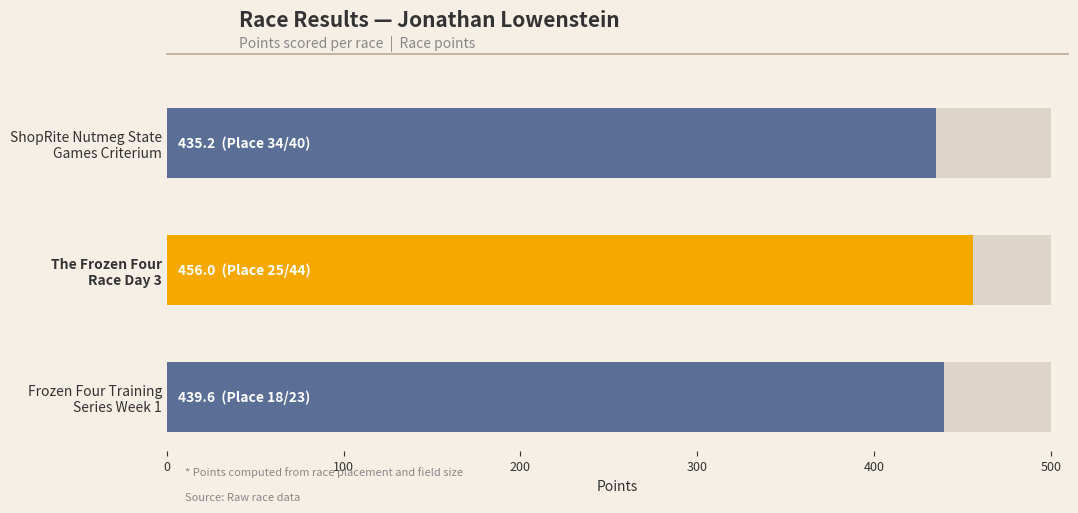

Reading left to right, what are all the values shown in this chart?

0=435.2	100=456.0	200=439.6